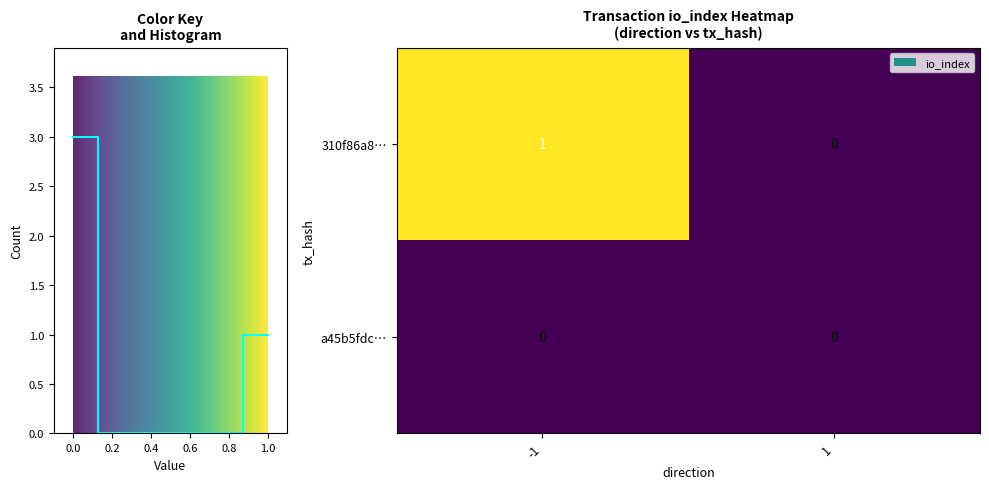

What is the maximum value for 310f86a8…?

1